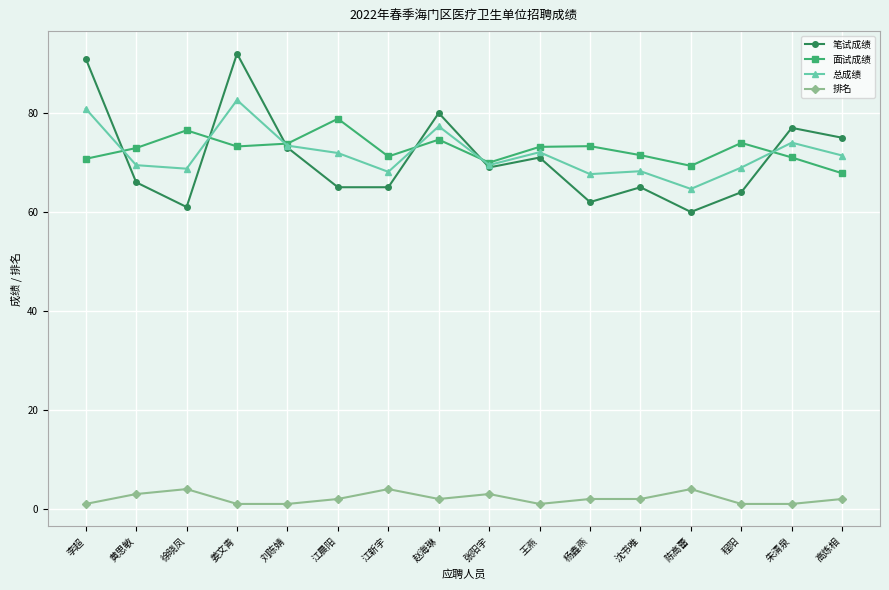

What is the total value across all series at 张阳宇?

211.5